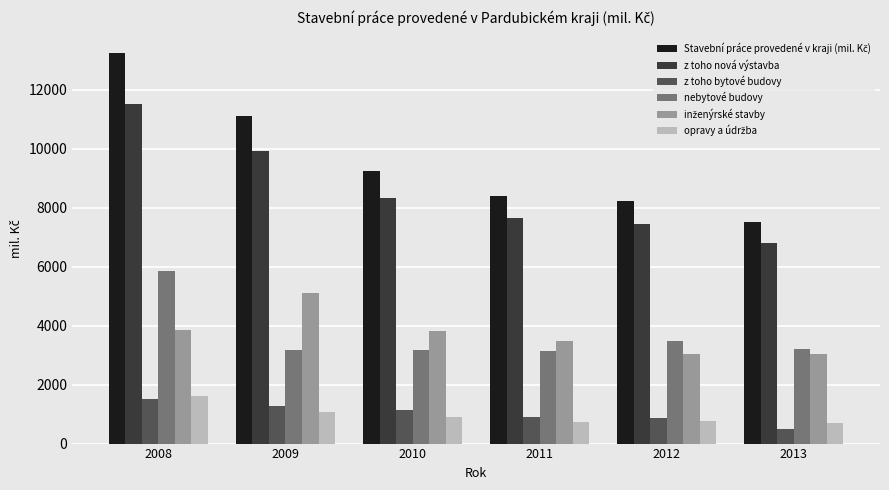

Which category has the lowest value in the z toho bytové budovy series?

2013